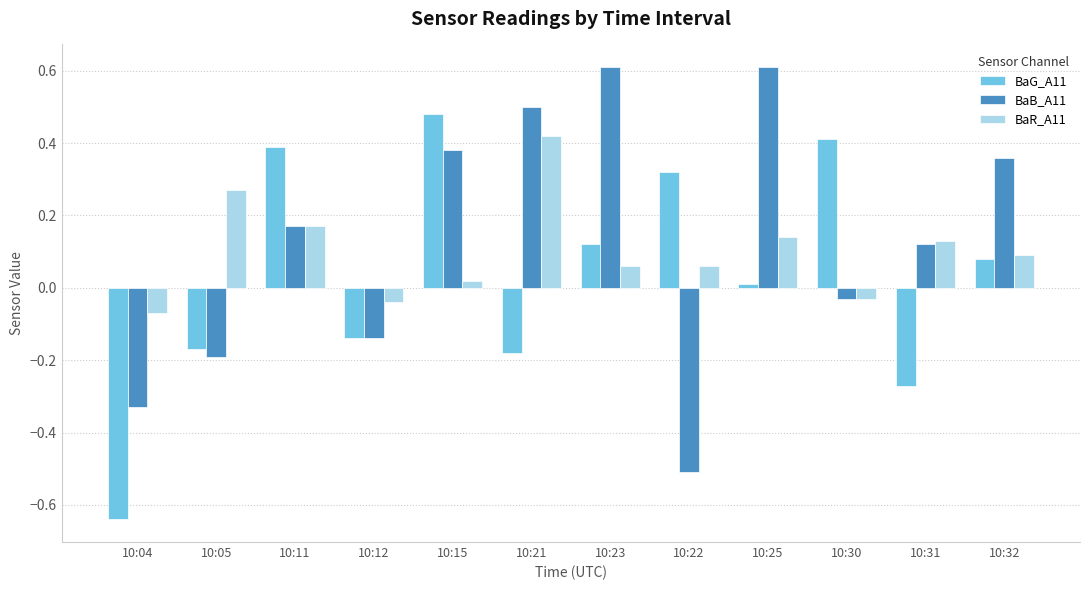

The BaG_A11 series shows 0.1 at 10:23. True or false?

True